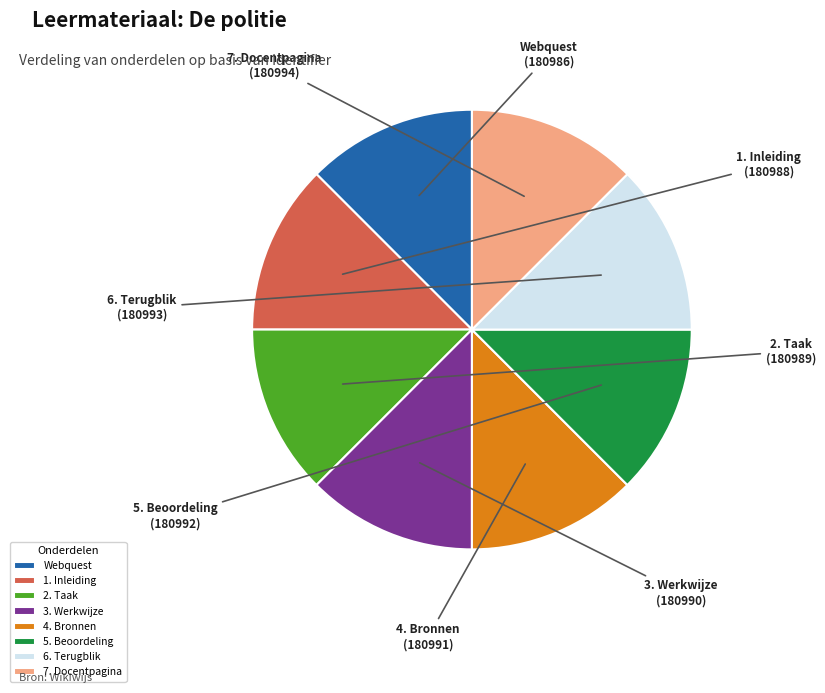

Is there a majority slice in this chart?

No